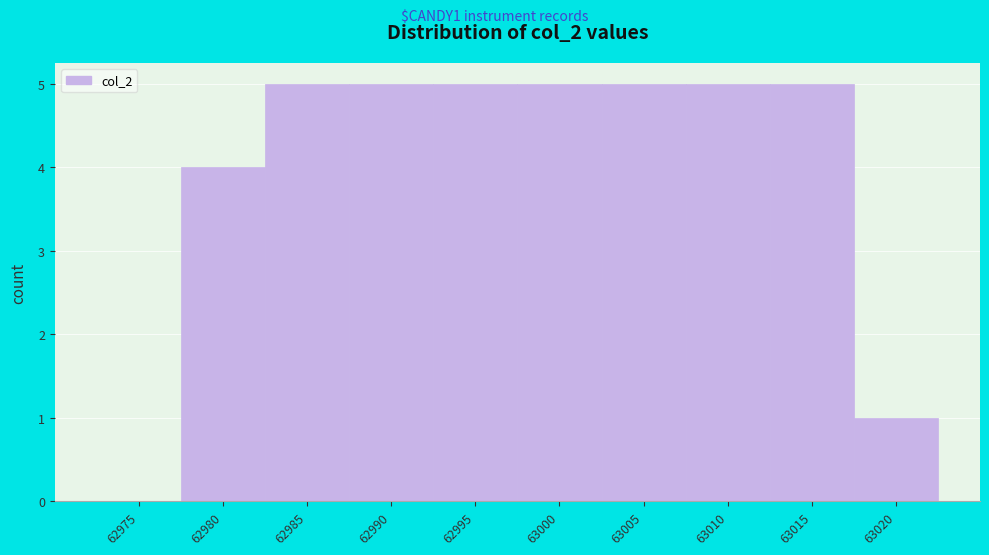

Reading left to right, transcribe all the data shown in this chart.

62975=0	62980=4	62985=5	62990=5	62995=5	63000=5	63005=5	63010=5	63015=5	63020=1